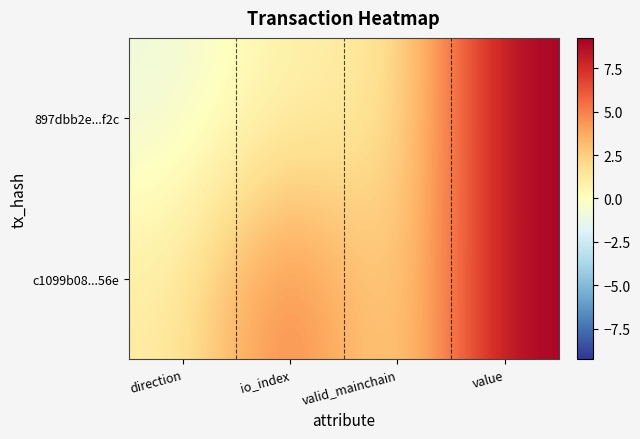

At which category is the sum across all series the highest?

value